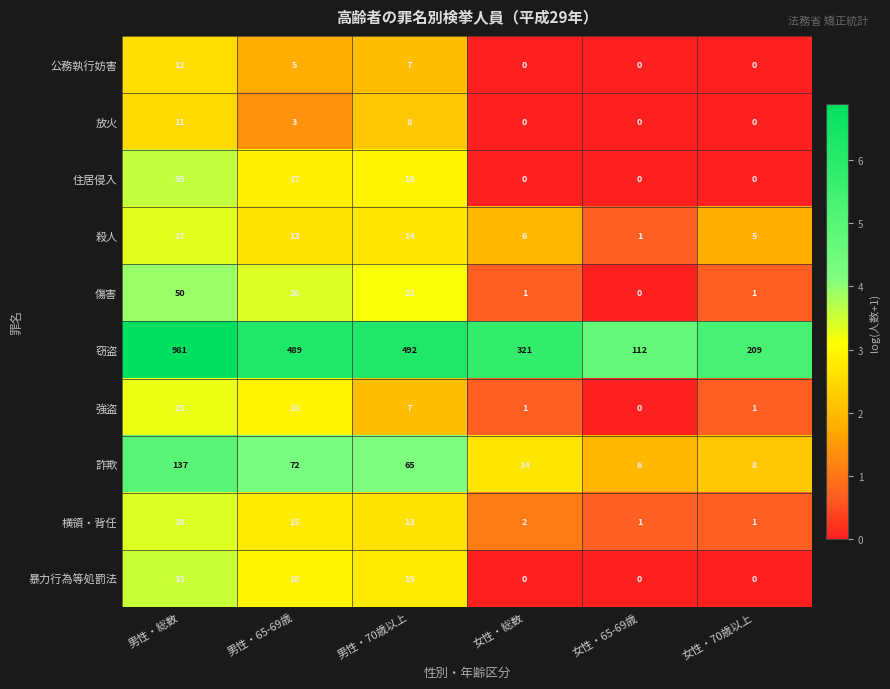

List the labels in order of 殺人 value, smallest first.

女性・65-69歳, 女性・70歳以上, 女性・総数, 男性・65-69歳, 男性・70歳以上, 男性・総数